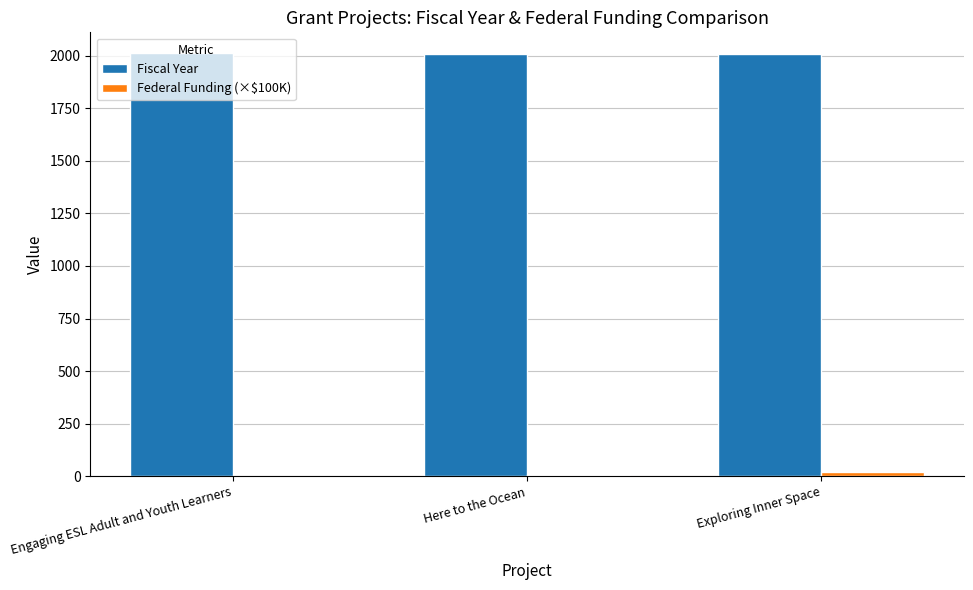

True or false: Fiscal Year has a value of 3162.4 at Here to the Ocean.

False